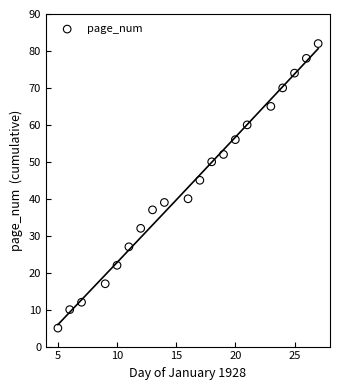

What Y value in the scatter plot is closest to 43?

45